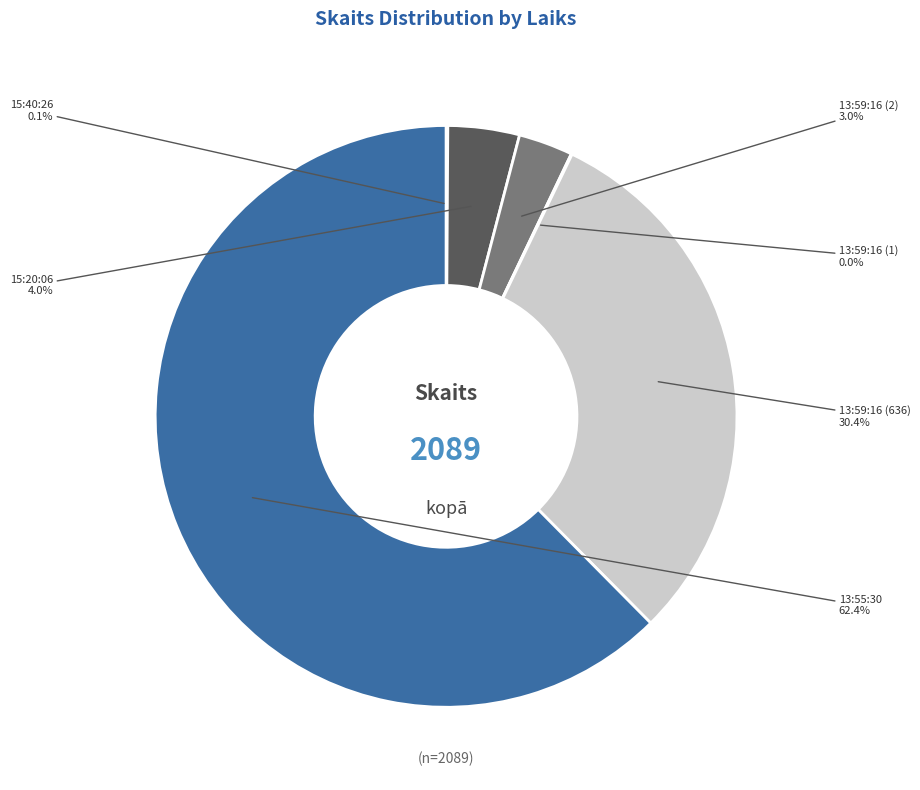

What percentage is the 15:20:06 slice, to the nearest percent?

4%